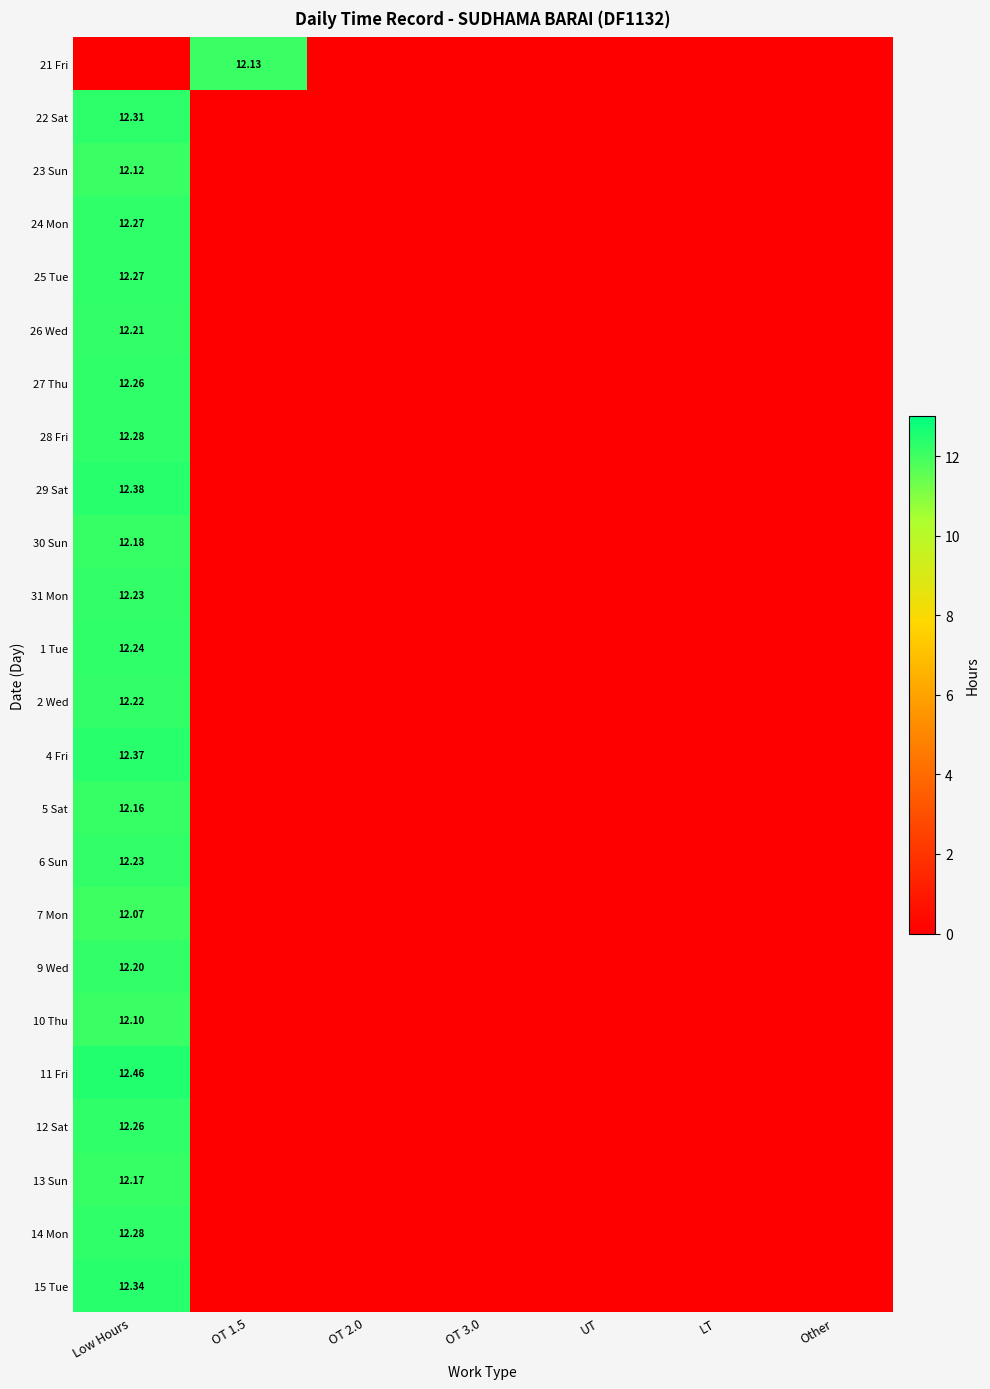

Is it true that 5 Sat equals 0.0 at OT 3.0?

True